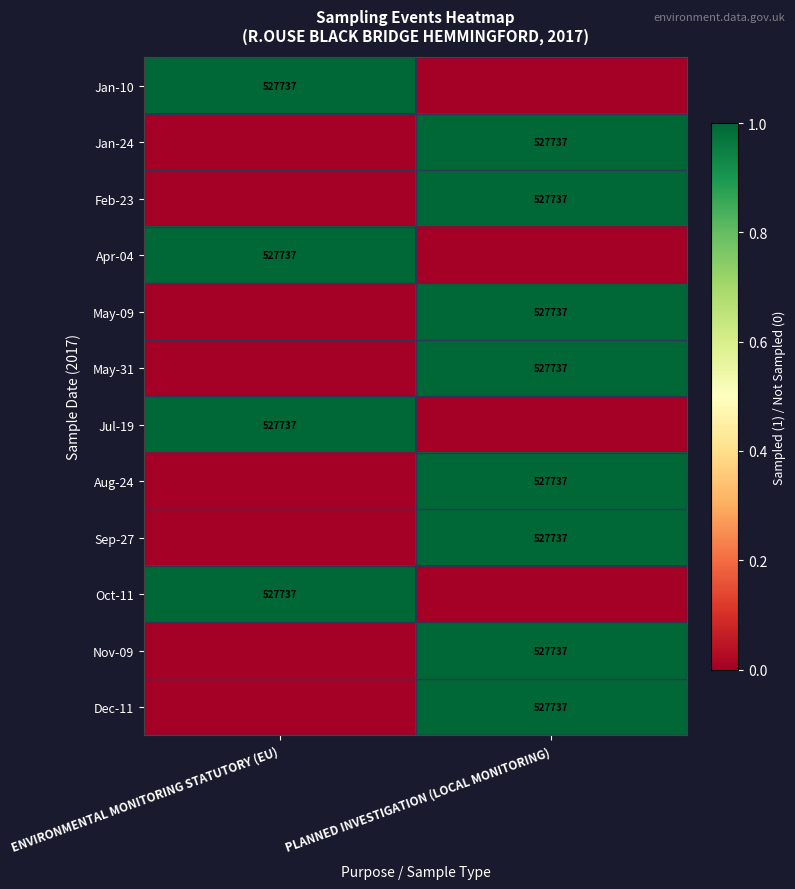

True or false: Nov-09 has a value of 527737 at PLANNED INVESTIGATION (LOCAL MONITORING).

True